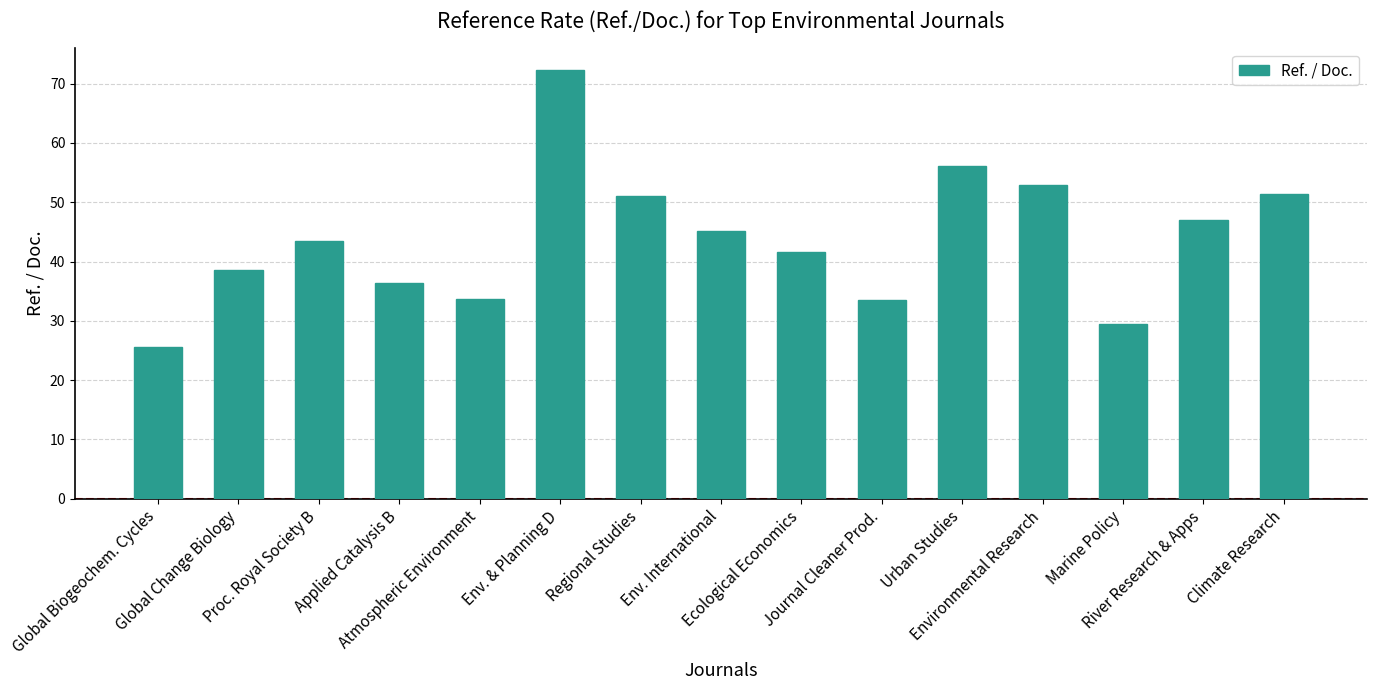

What is the value of the 7th bar from the left?

51.1